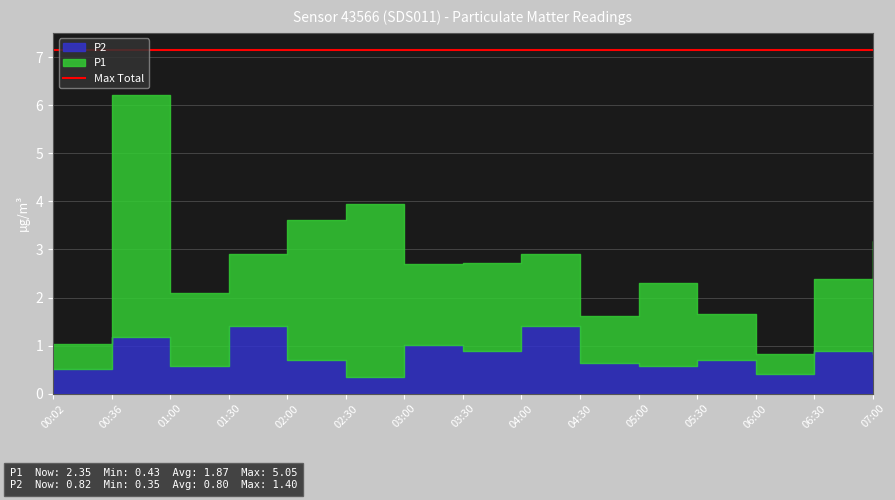

At which category is the sum across all series the highest?

00:36